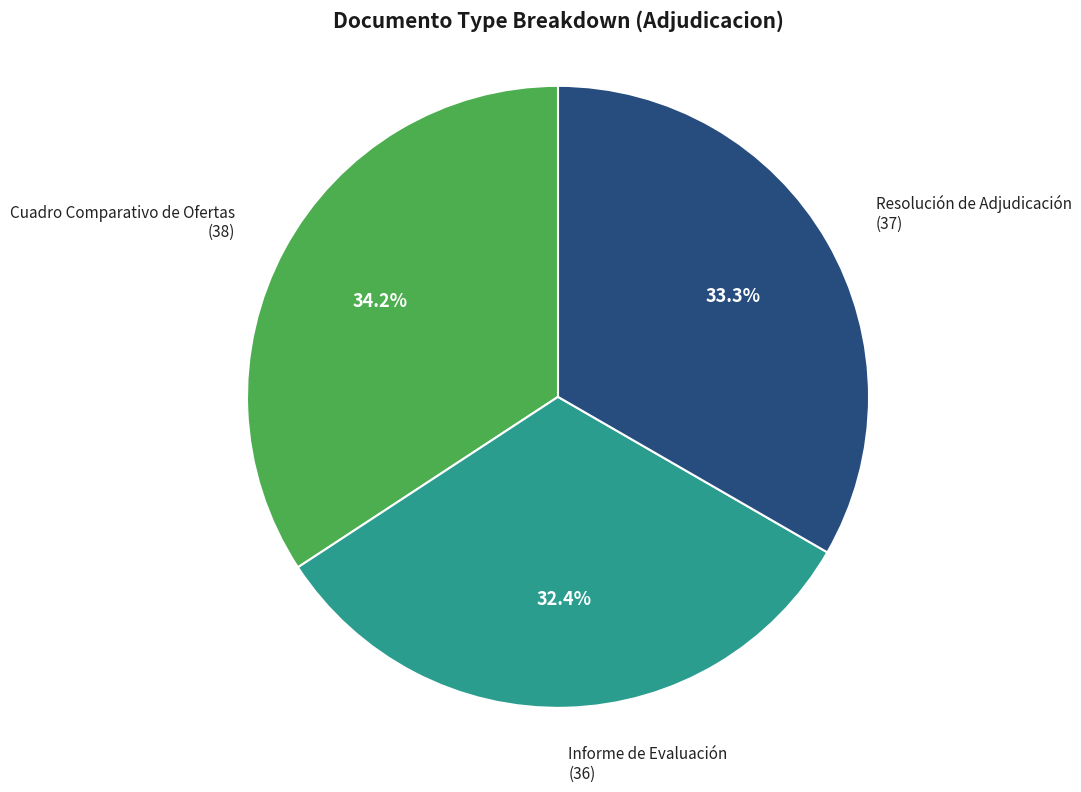

What is the smallest slice in the pie chart?

Informe de Evaluación